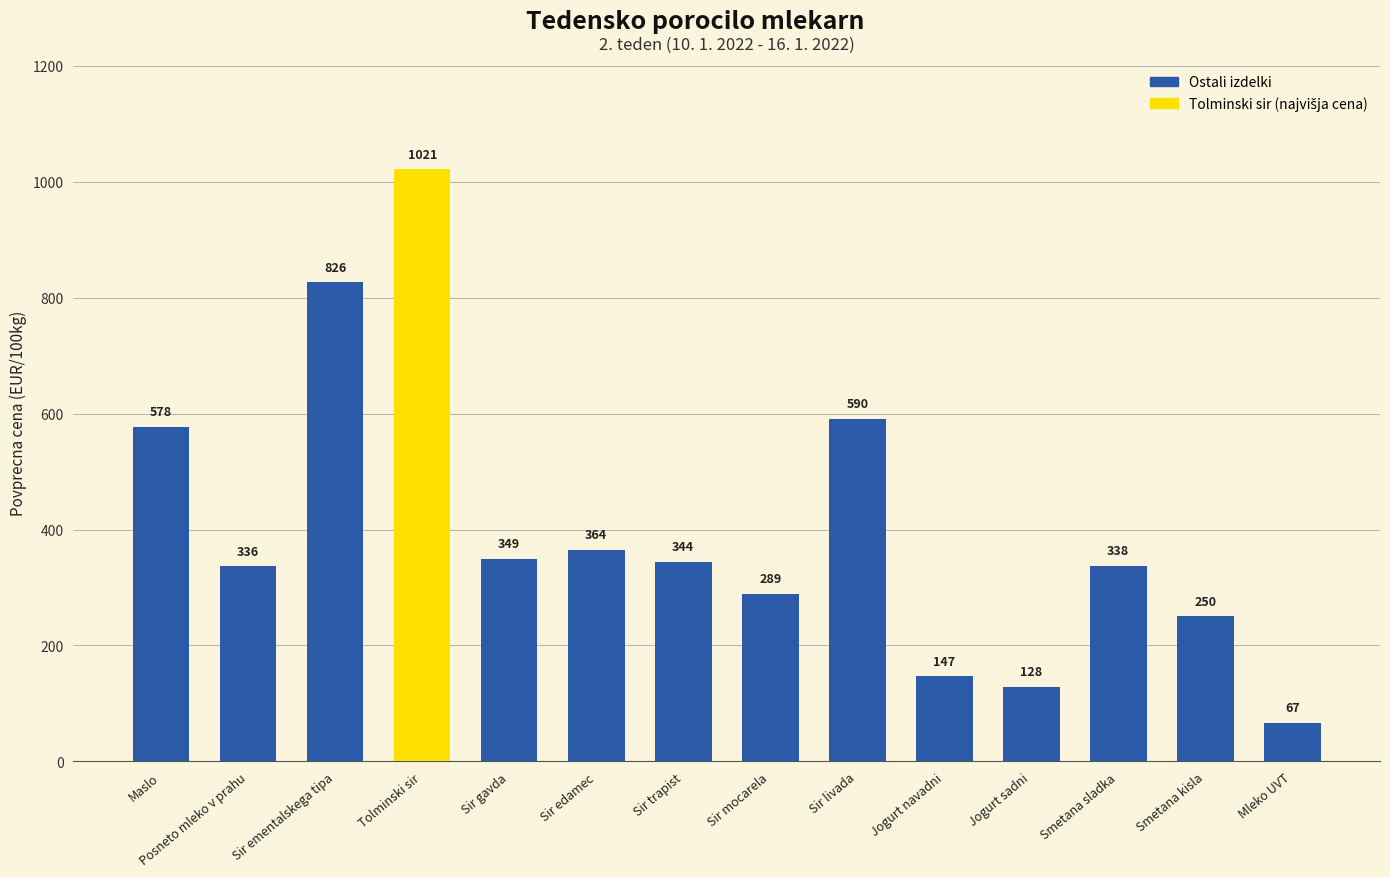

What is the ratio of the value at Sir mocarela to the value at Sir gavda?

0.8